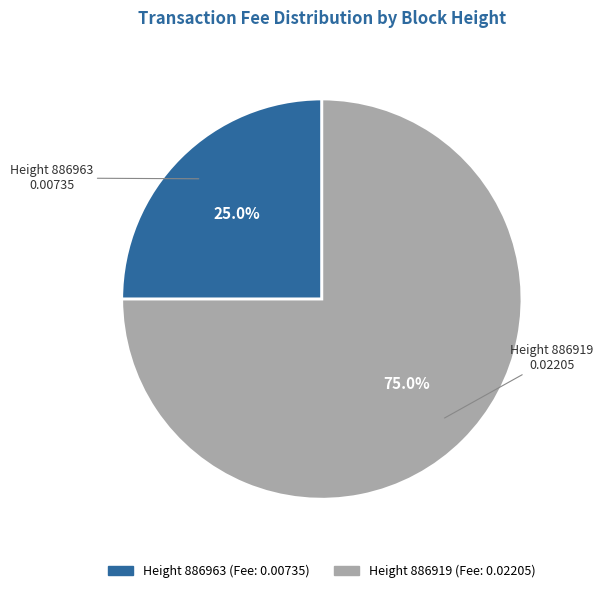

Between Height 886919 0.02205 and Height 886963 0.00735, which is larger?

Height 886919 0.02205